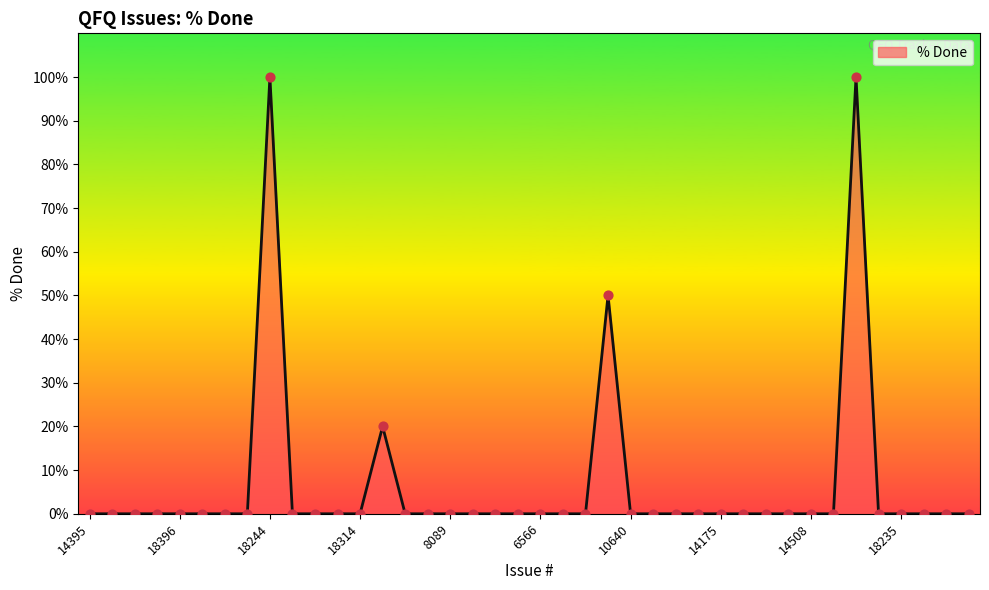

What is the difference between the maximum and minimum values?

100